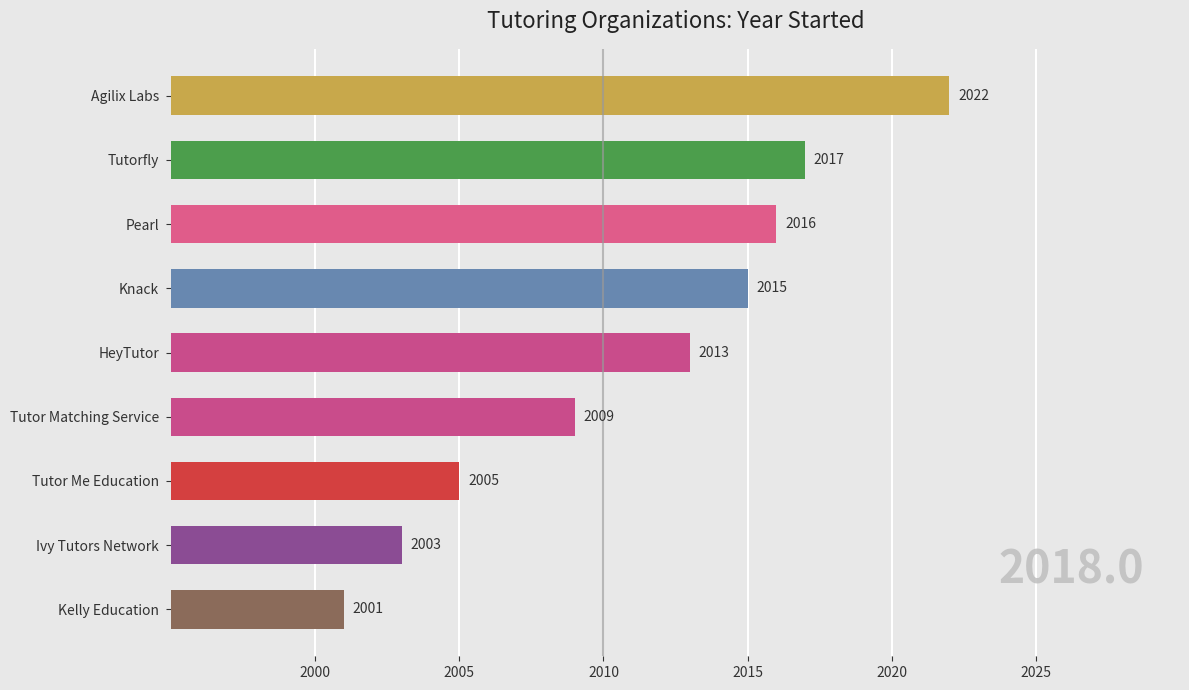

What is the average value?

2011